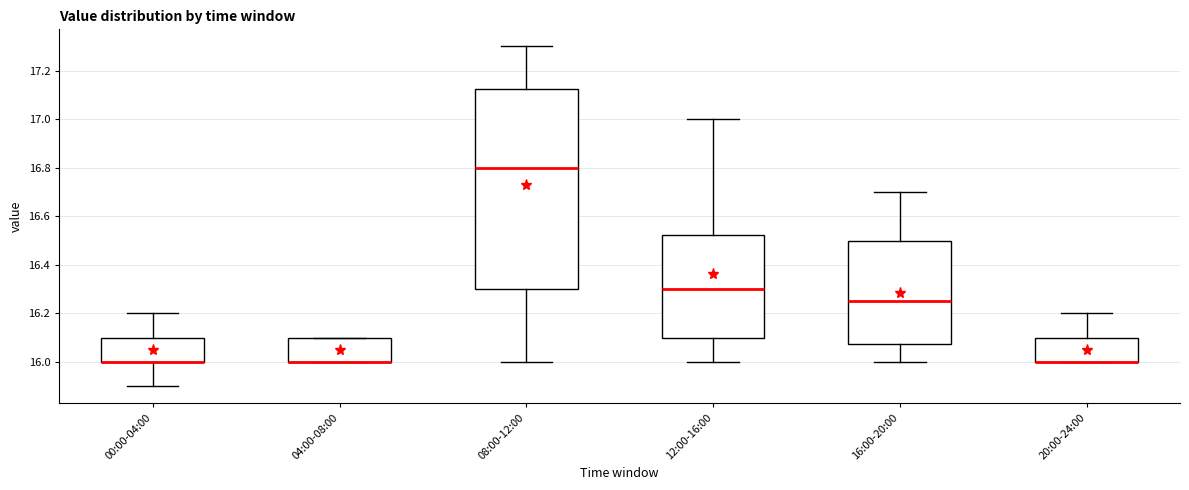

Reading left to right, read every box against the y-axis: the position of its median line, the range the box covers, and the ends of its whiskers. The values are not printed on the chart, so give them approximately, as read against the axis.

00:00-04:00: median 16.00 (drawn on the box's lower edge), box 16.00 to 16.10, whiskers 15.90 to 16.20
04:00-08:00: median 16.00 (drawn on the box's lower edge), box 16.00 to 16.10, whiskers 16.00 to 16.10
08:00-12:00: median 16.80, box 16.30 to 17.12, whiskers 16.00 to 17.30
12:00-16:00: median 16.30, box 16.10 to 16.52, whiskers 16.00 to 17.00
16:00-20:00: median 16.26, box 16.08 to 16.50, whiskers 16.00 to 16.70
20:00-24:00: median 16.00 (drawn on the box's lower edge), box 16.00 to 16.10, whiskers 16.00 to 16.20